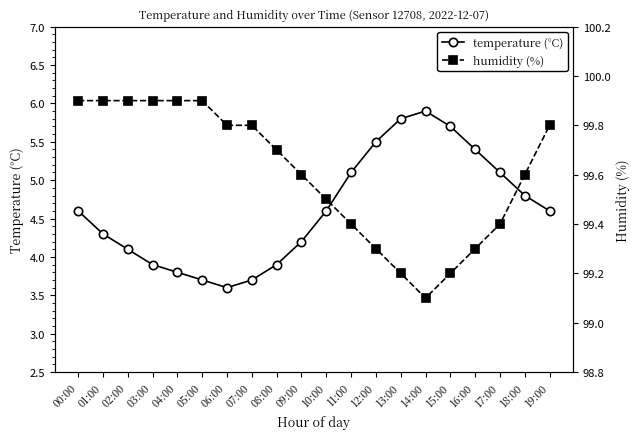

Where is humidity (%) nearest to the value 99?

14:00